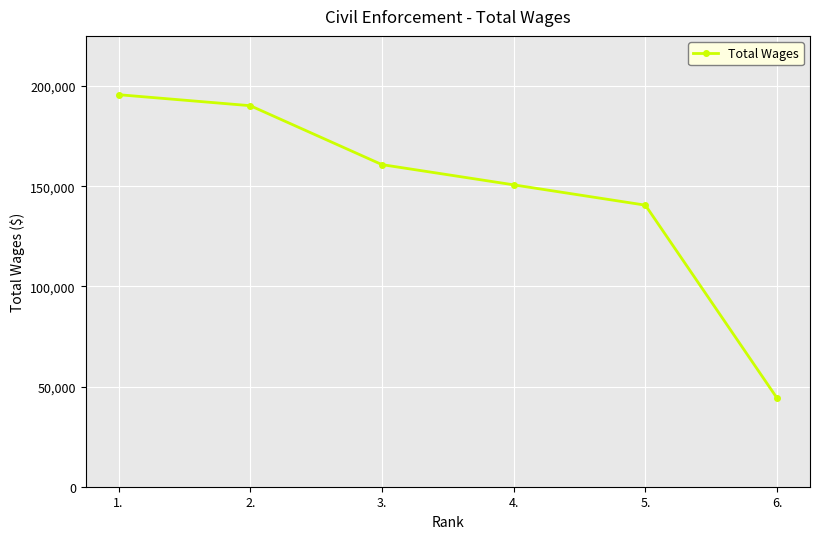

What is the sum of all values?

882040